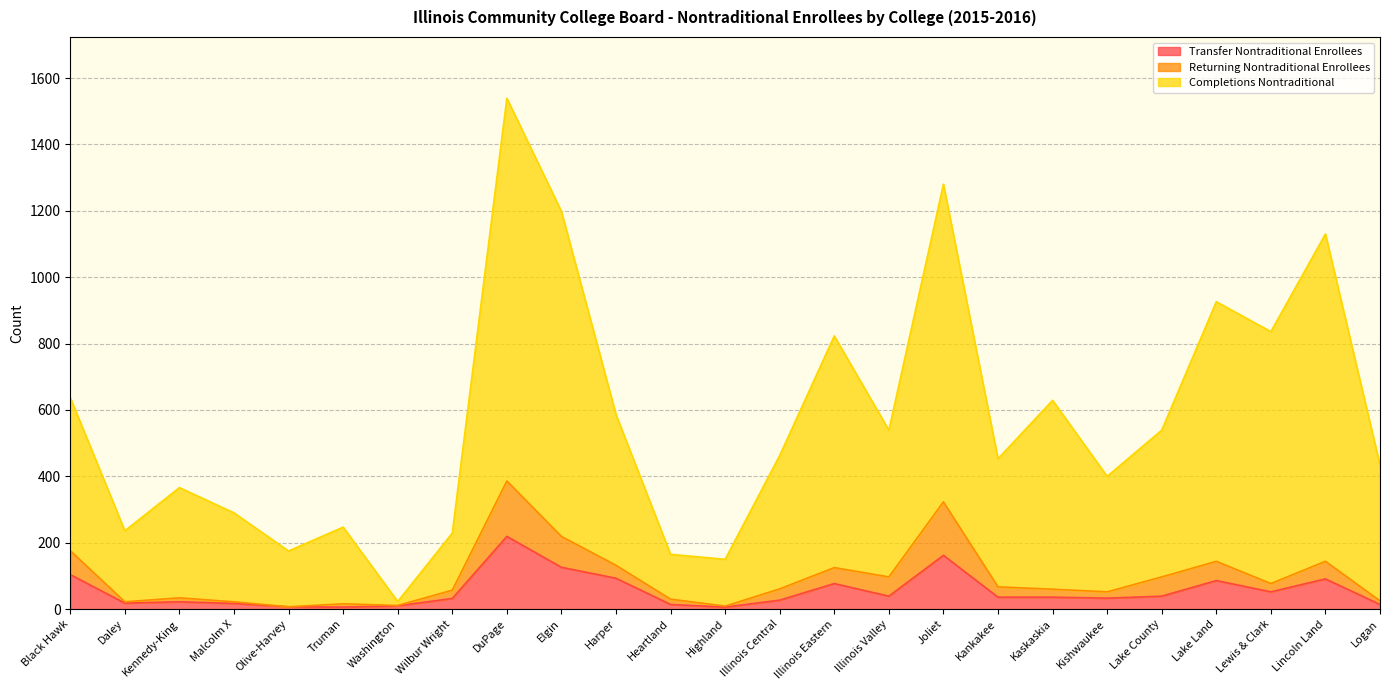

How many values in the Transfer Nontraditional Enrollees series are below 36?

12